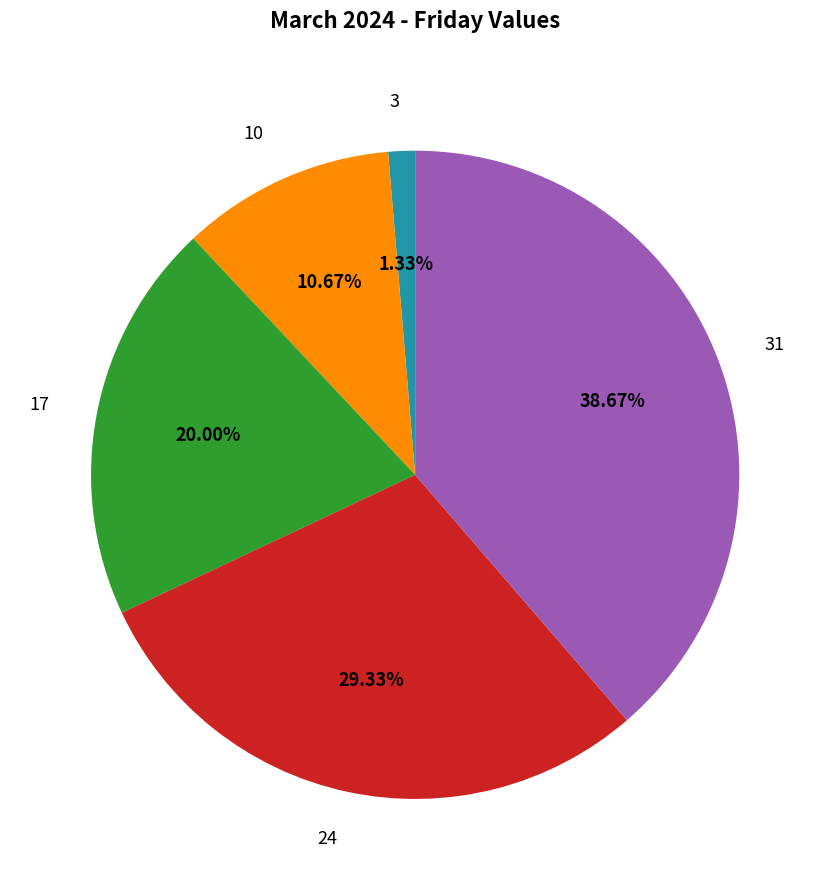

Which has a higher value, 17 or 3?

17